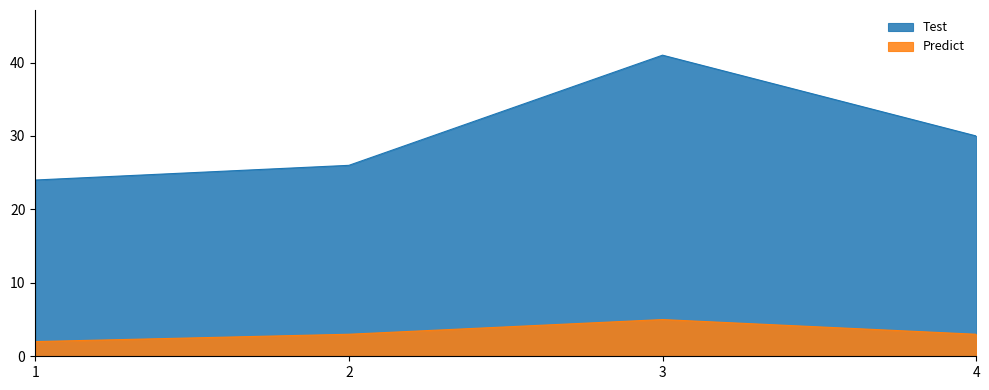

What value does the Test series have at 4, to the nearest 10?

30